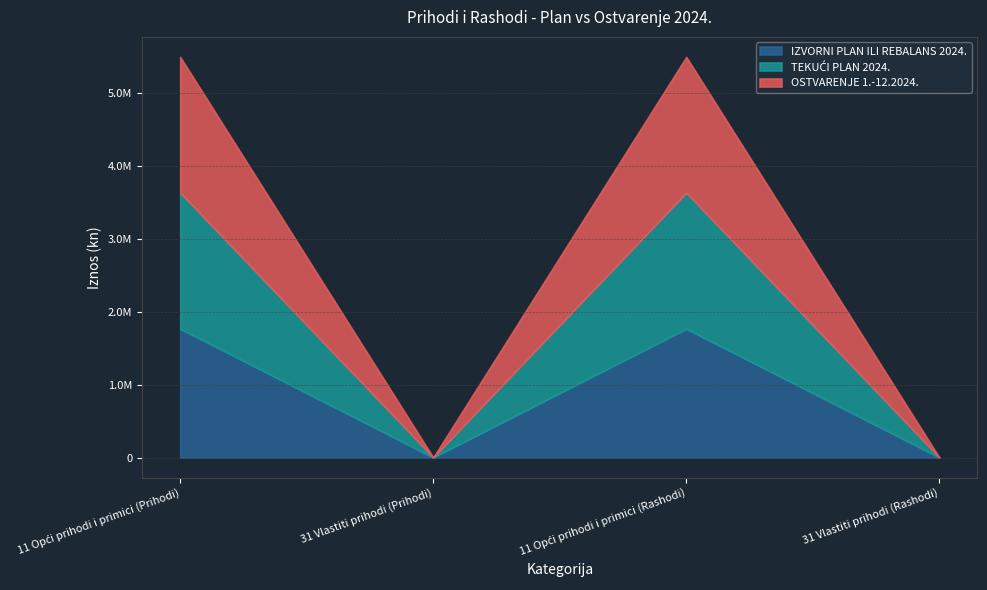

What position from the right is 31 Vlastiti prihodi (Rashodi)?

1